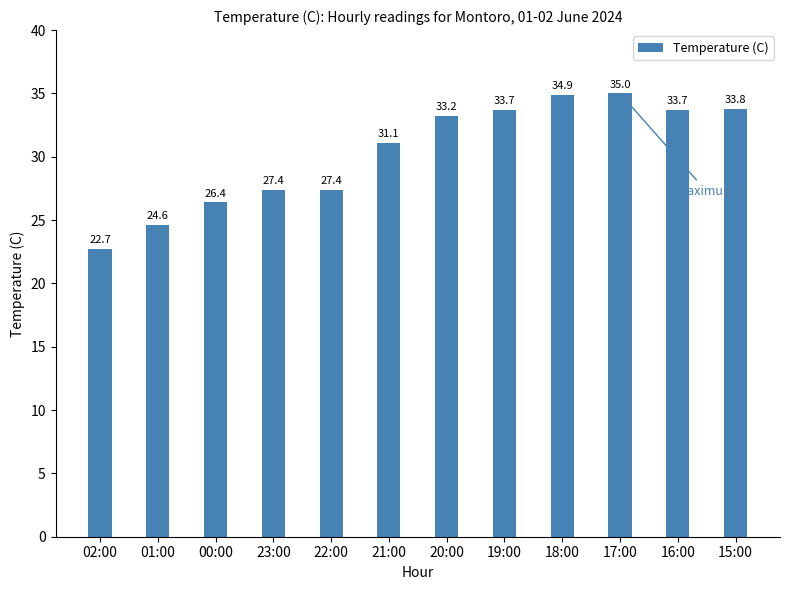

The chart shows a value of 27.4 at 23:00. True or false?

True